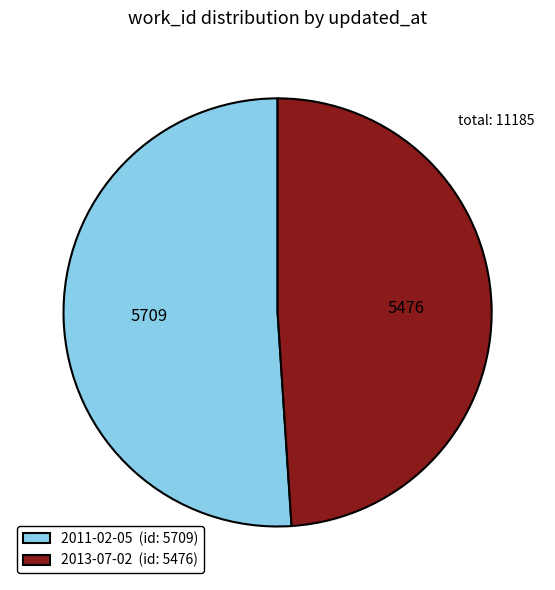

Approximately how many times larger is the value at 2013-07-02 (id: 5476) compared to 2011-02-05 (id: 5709)?

1.0